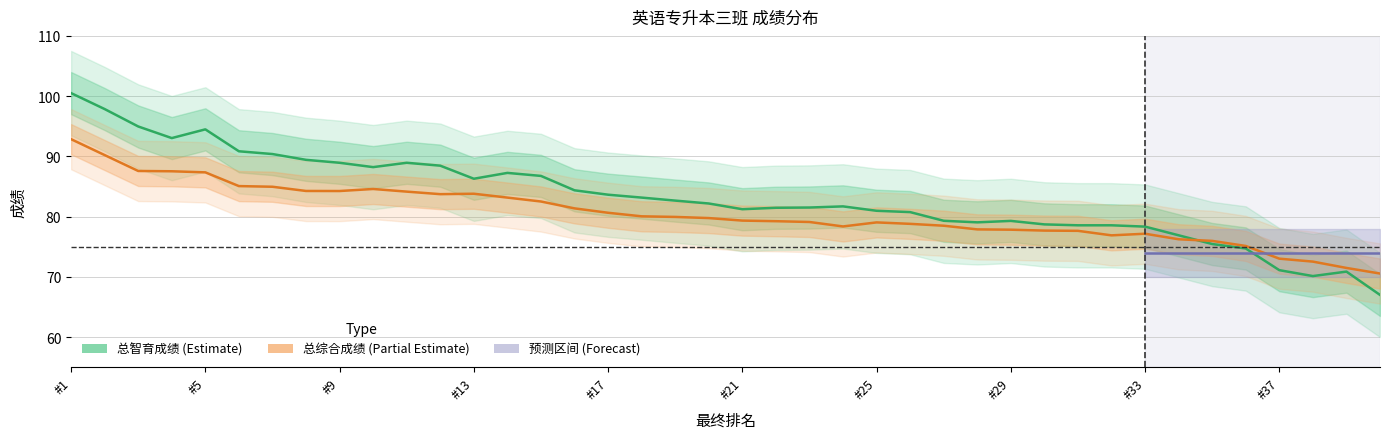

How many lines are shown in the chart?

2